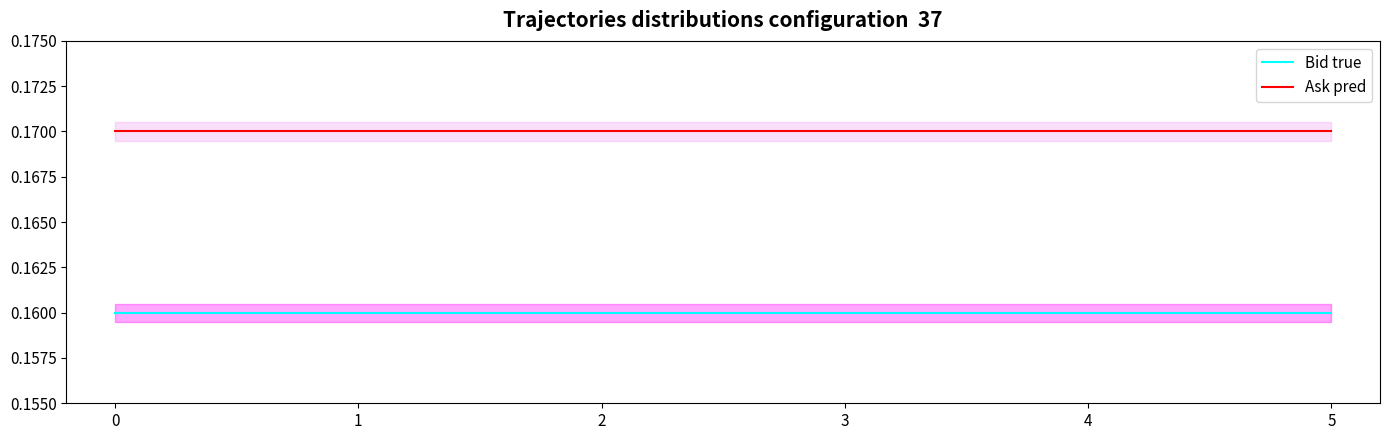

How many lines are shown in the chart?

2